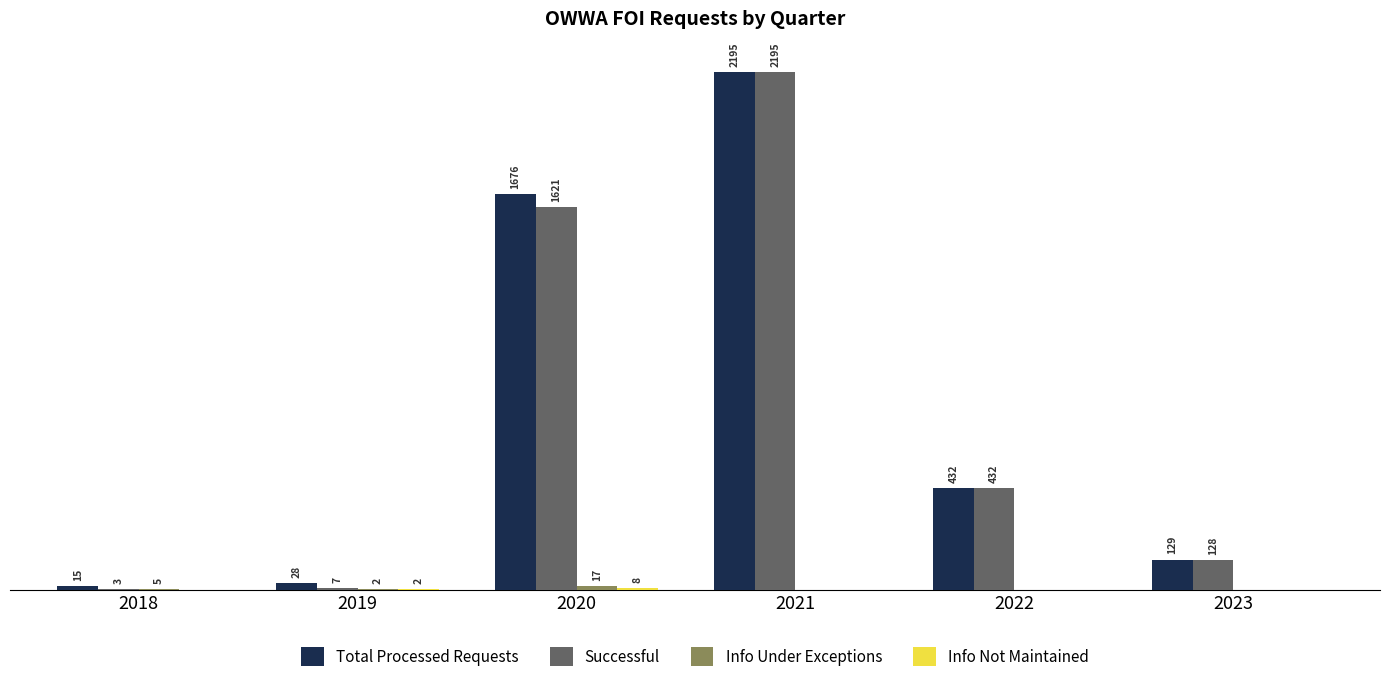

Are the bars grouped side by side (vs. stacked)?

Yes